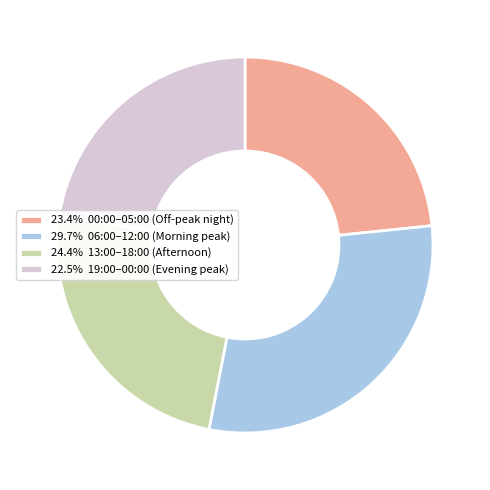

Combined, do 23.4% 00:00–05:00 (Off-peak night) and 24.4% 13:00–18:00 (Afternoon) account for over 50%?

No